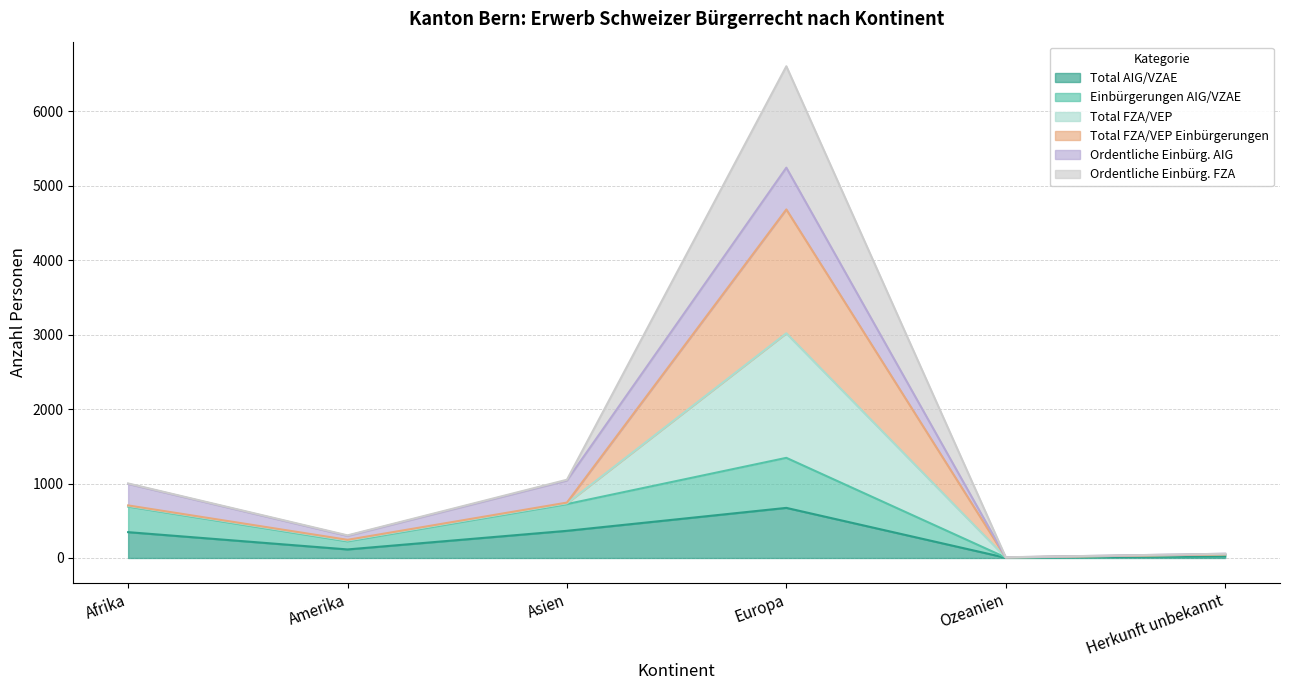

At which label is Einbürgerungen AIG/VZAE closest to 675?

Afrika